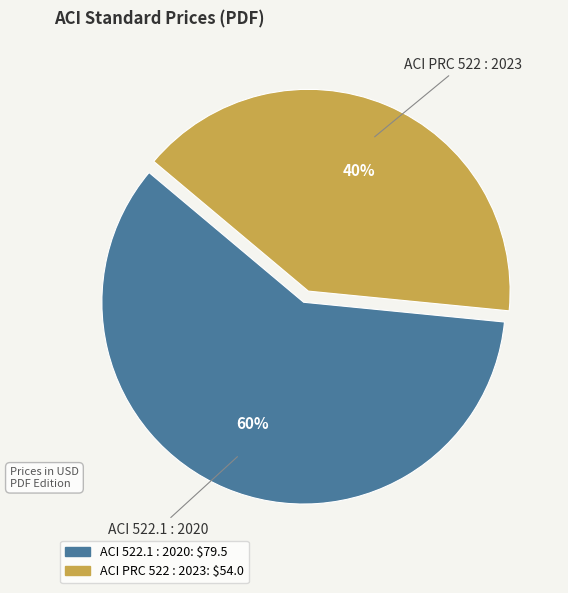

Which slice represents more than half of the pie?

ACI 522.1 : 2020